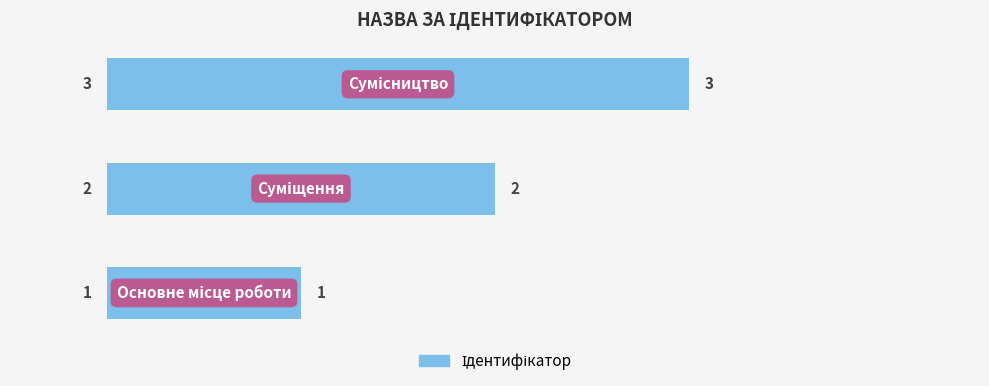

What is the sum of all values?

6